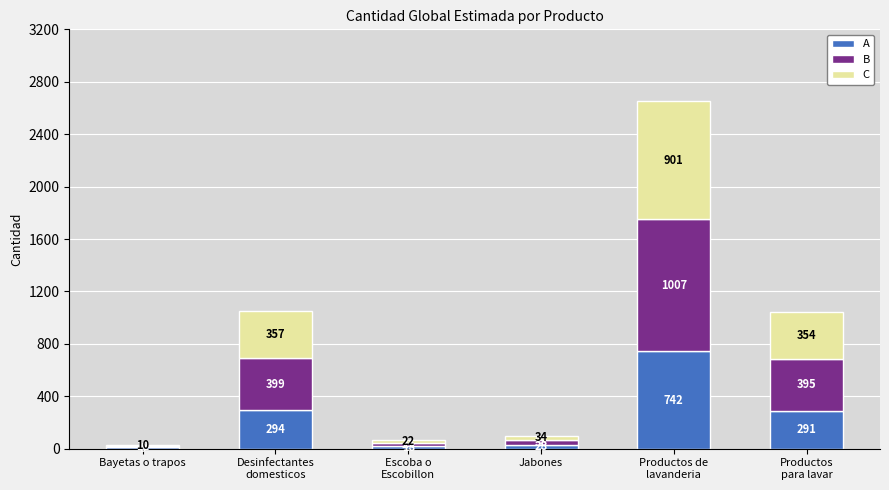

What is the total value across all series at Jabones?

100